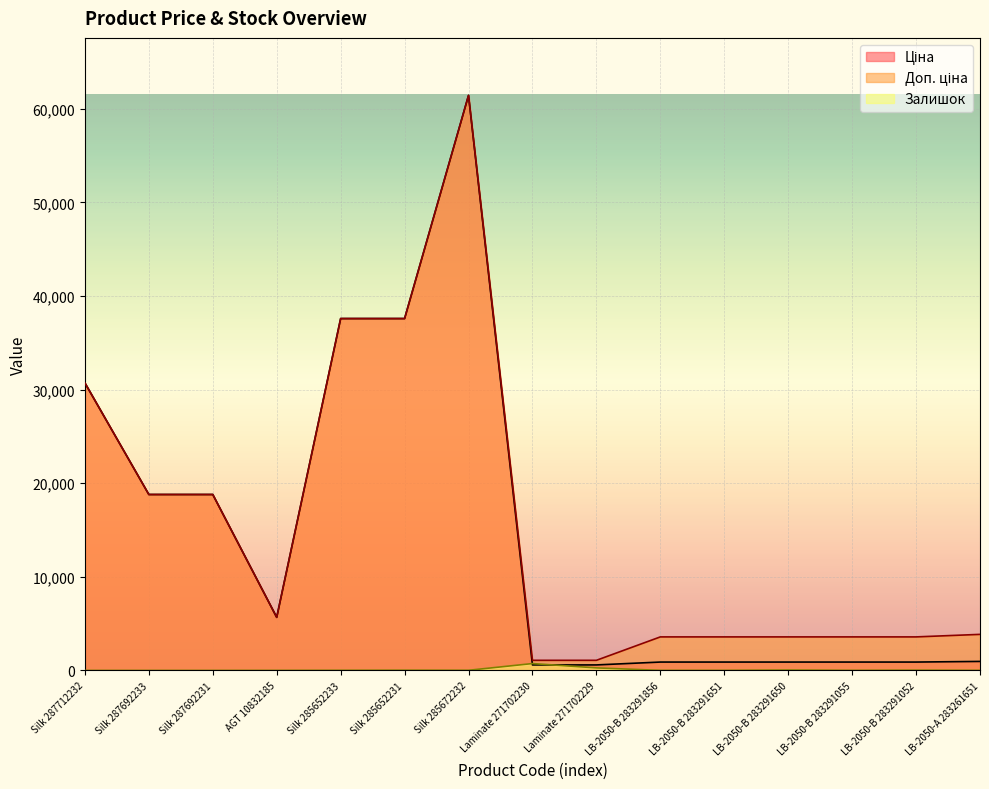

List the labels in order of Залишок value, largest first.

Laminate 271702230, Laminate 271702229, LB-2050-В 283291650, LB-2050-В 283291052, Silk 285652231, Silk 285672232, Silk 285652233, LB-2050-В 283291055, LB-2050-А 283261651, LB-2050-В 283291856, LB-2050-В 283291651, AGT 10832185, Silk 287712232, Silk 287692233, Silk 287692231